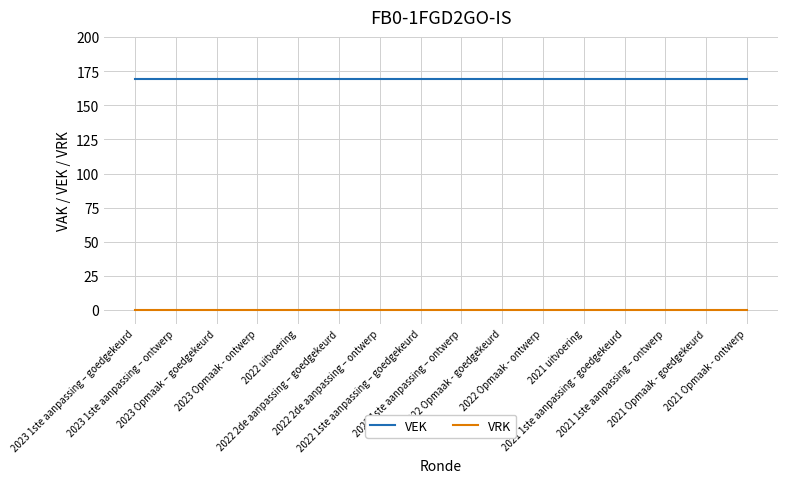

True or false: VEK and VRK intersect in this chart.

False